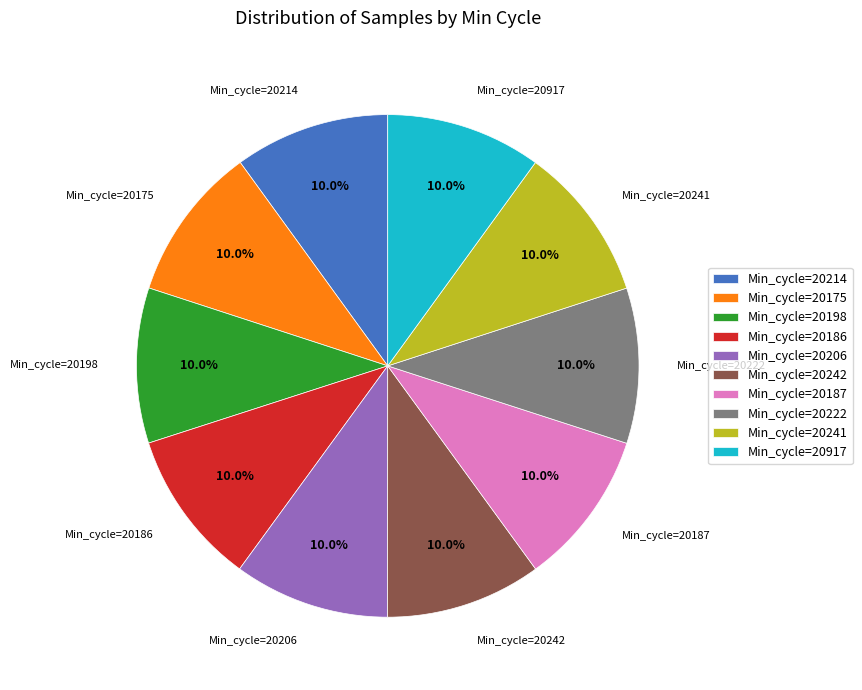

To the nearest percent, what percentage of the pie is Min_cycle=20222?

10%